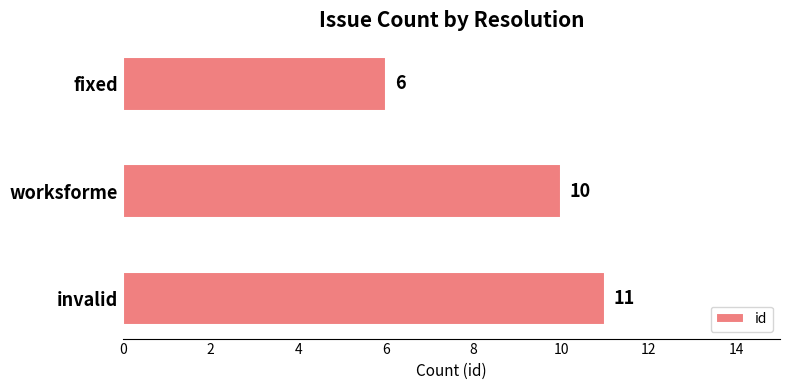

What is the approximate value at fixed?

6